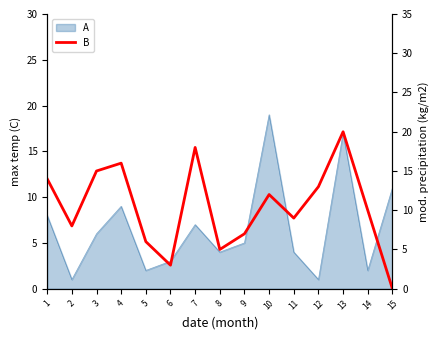

Reading left to right, what are all the values shown in this chart?

1=14	2=8	3=15	4=16	5=6	6=3	7=18	8=5	9=7	10=12	11=9	12=13	13=20	14=10	15=0